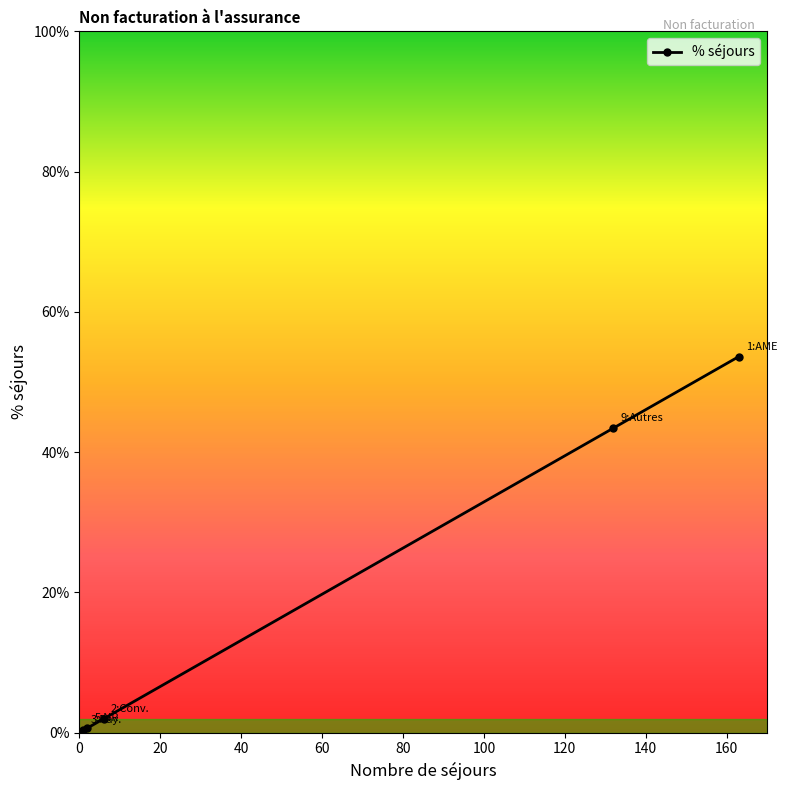

What is the difference between the maximum and minimum values?

0.5